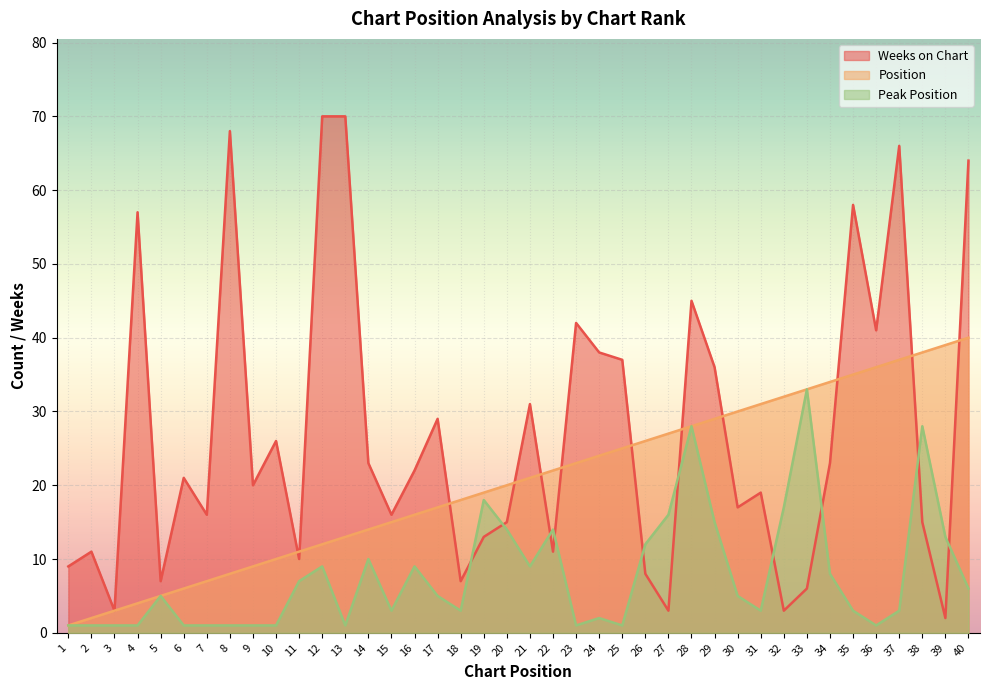

What is the smallest value displayed?

1